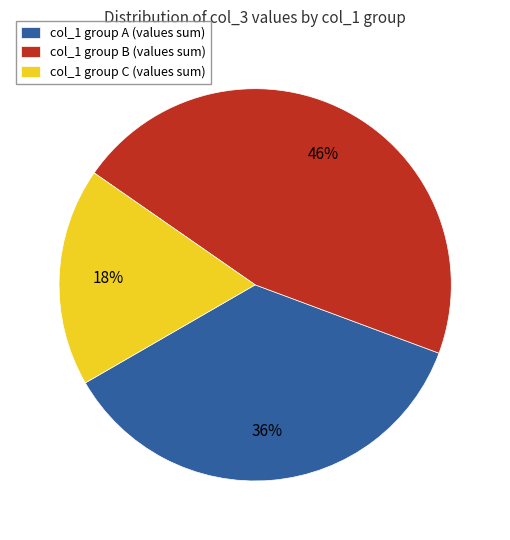

Do col_1 group C (values sum) and col_1 group A (values sum) together represent more than half of the pie?

Yes